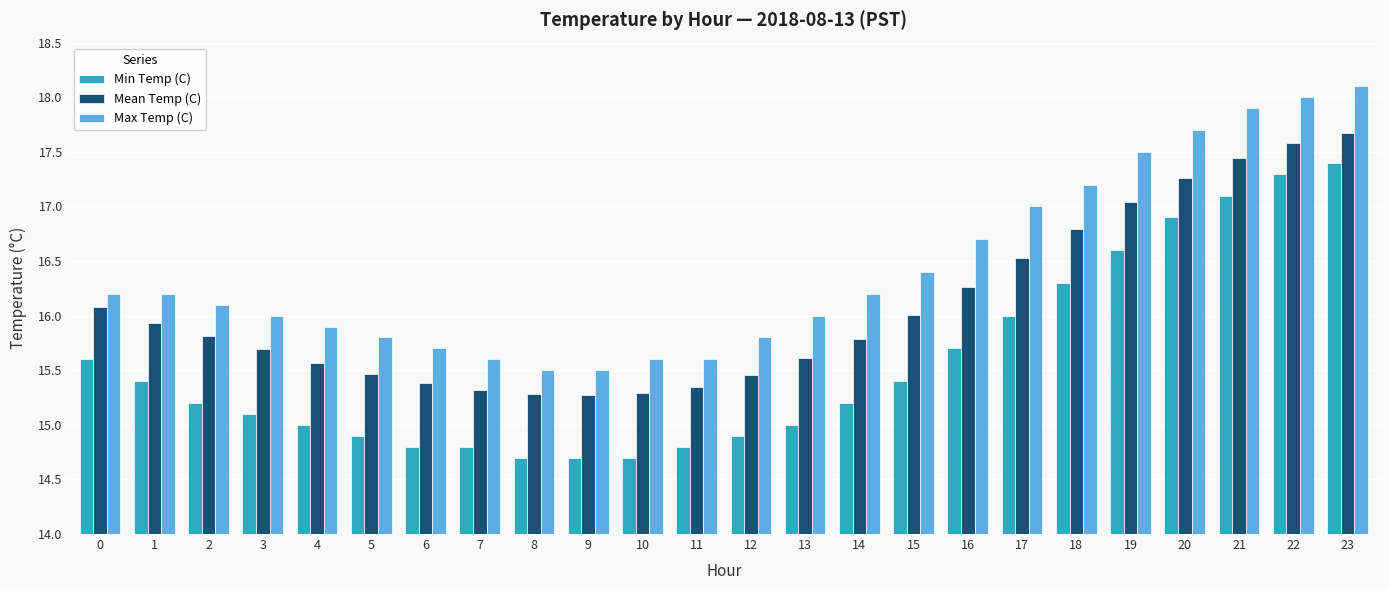

What is the difference between the Max Temp (C) values at 5 and 8?

0.3